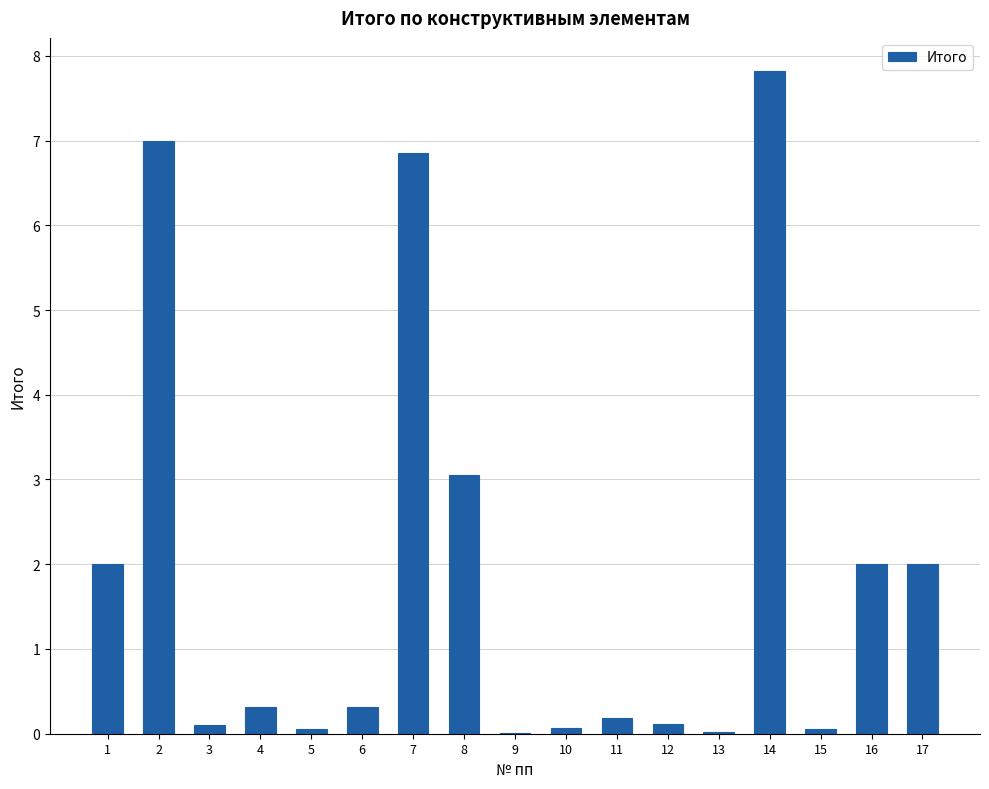

True or false: the data shows 2.0 at 1.

True